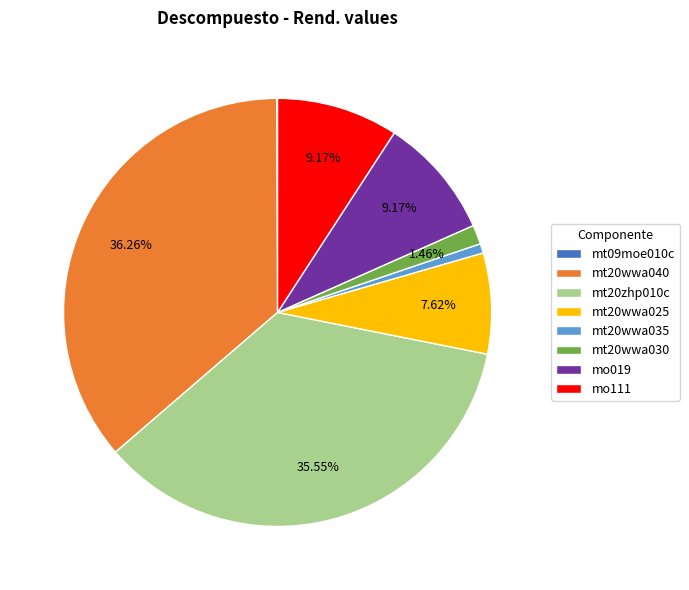

Which has a higher value, mt20wwa040 or mo019?

mt20wwa040